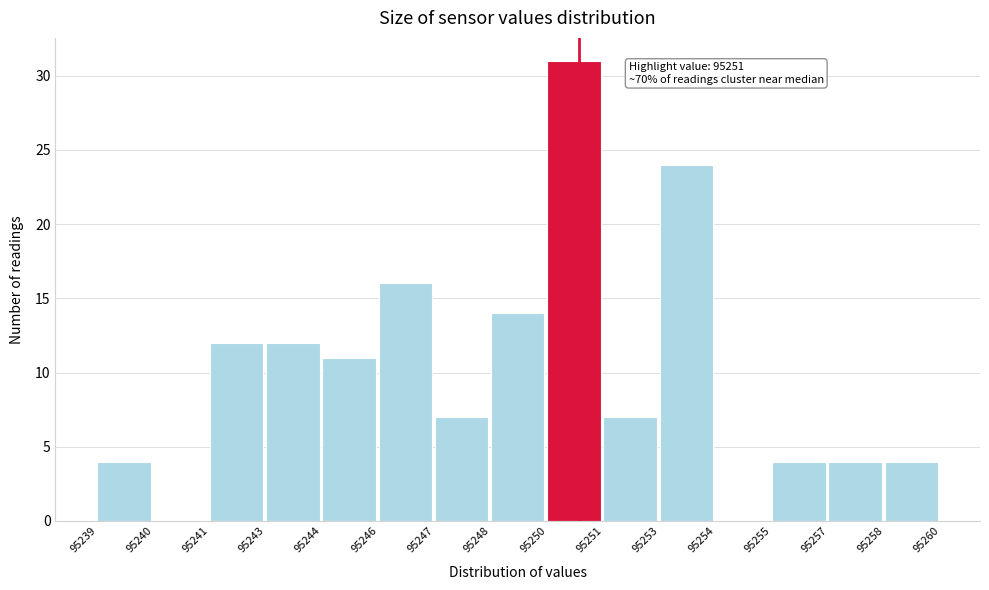

Reading left to right, transcribe all the data shown in this chart.

95239=4	95240=0	95241=12	95243=12	95244=11	95246=16	95247=7	95248=14	95250=31	95251=7	95253=24	95254=0	95255=4	95257=4	95258=4